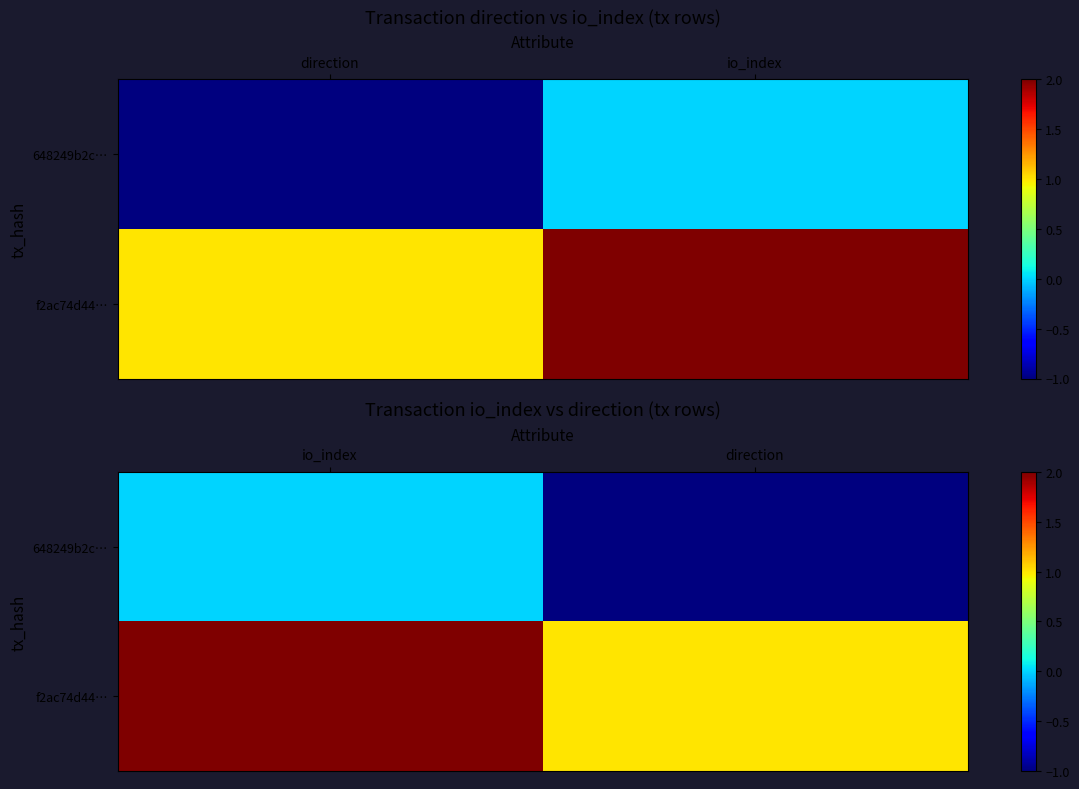

How many negative values does the 648249b2c… series have?

1